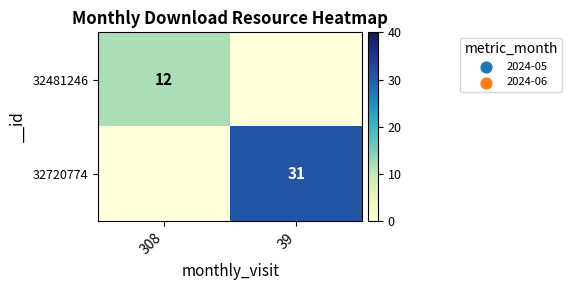

Is the value of 32481246 at 308 greater than the value of 32720774 at 39?

No